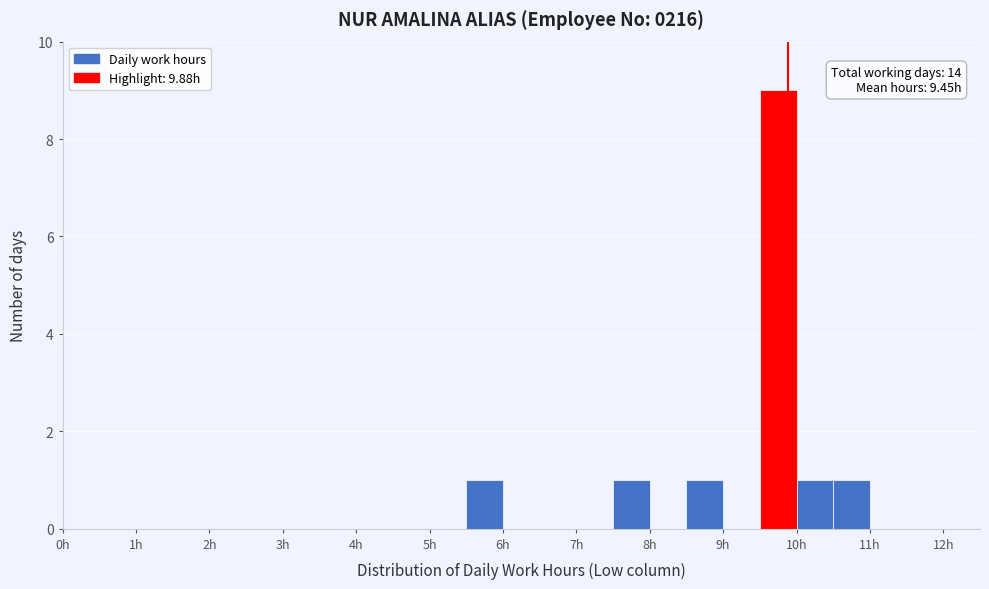

Over which range of the x-axis is the bar tallest?

9.5 to 10.0